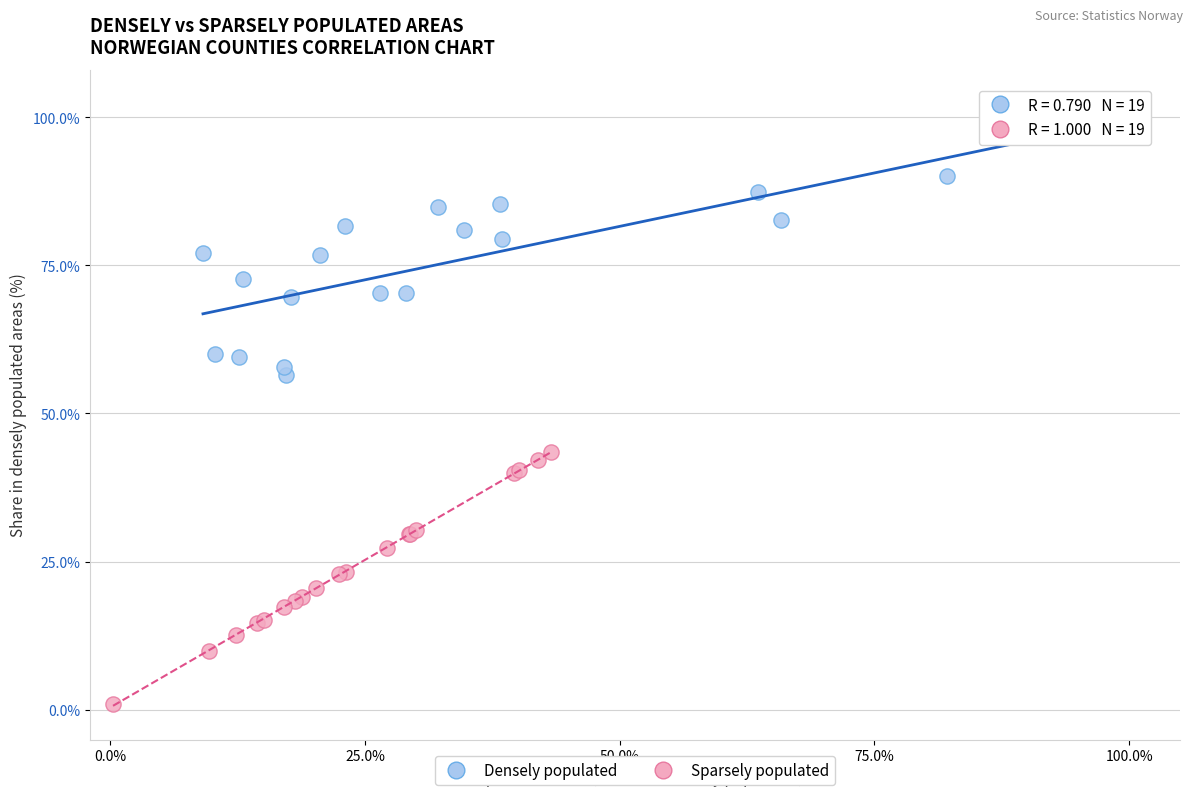

Which series contains the highest Y value?

Densely populated